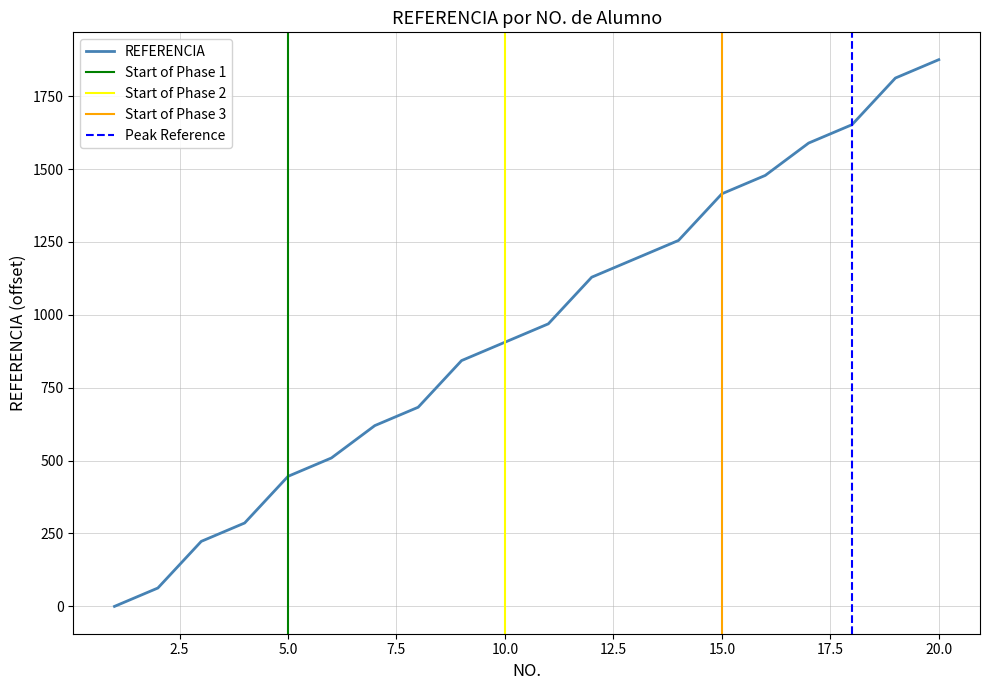

Reading left to right, extract all data points from this chart.

0	63	223	286	446	509	620	683	843	906	969	1129	1192	1255	1415	1478	1589	1652	1812	1875